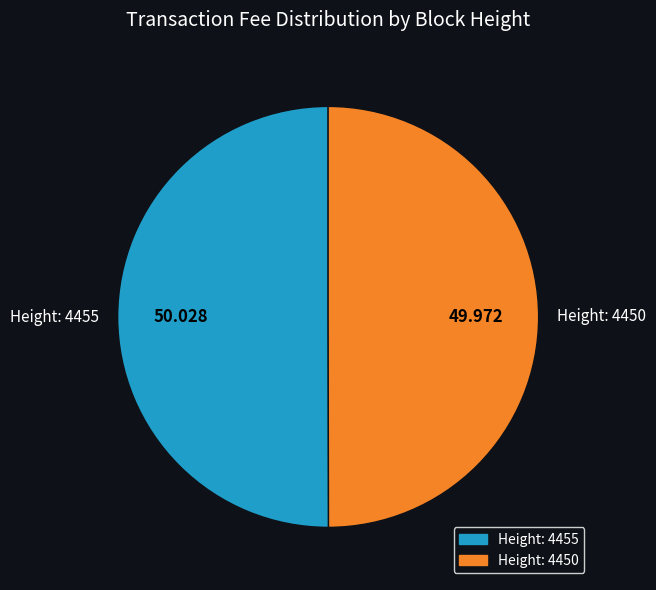

Is the sum of Height: 4450 and Height: 4455 greater than half?

Yes